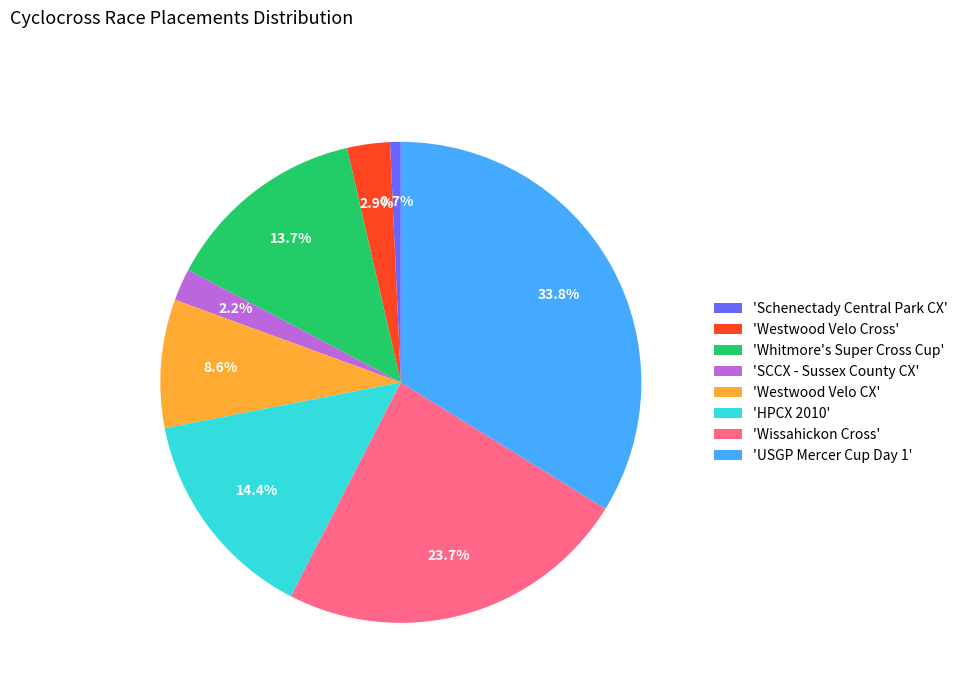

Count the number of slices in the pie.

8